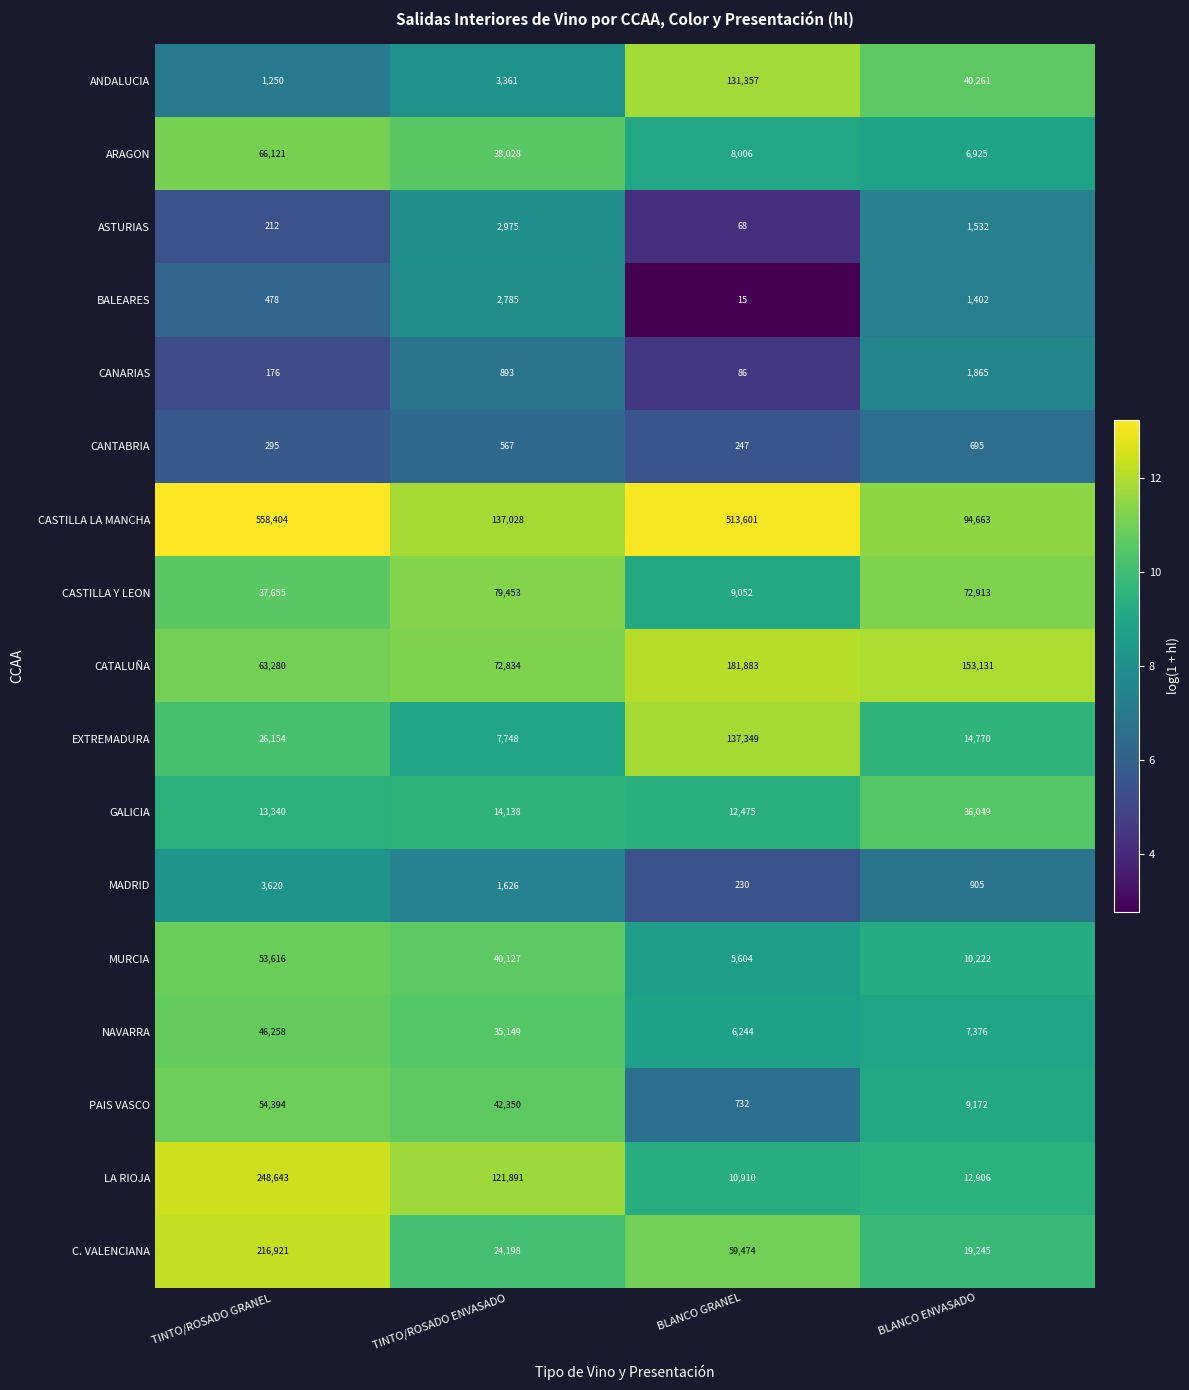

The EXTREMADURA series shows 14770 at BLANCO ENVASADO. True or false?

True